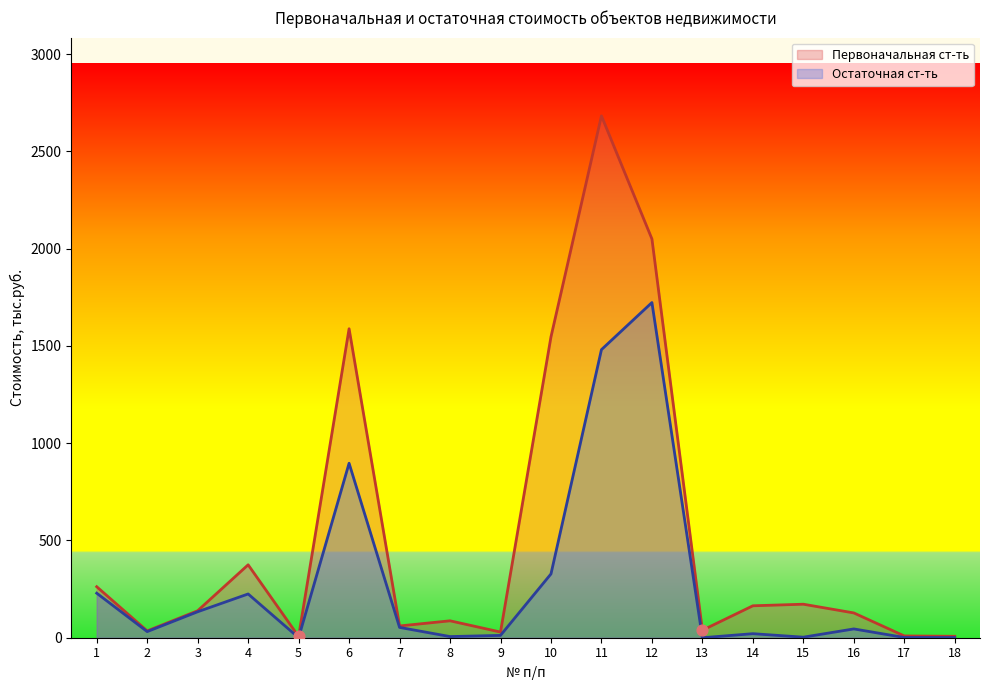

At which category is the sum across all series the highest?

11